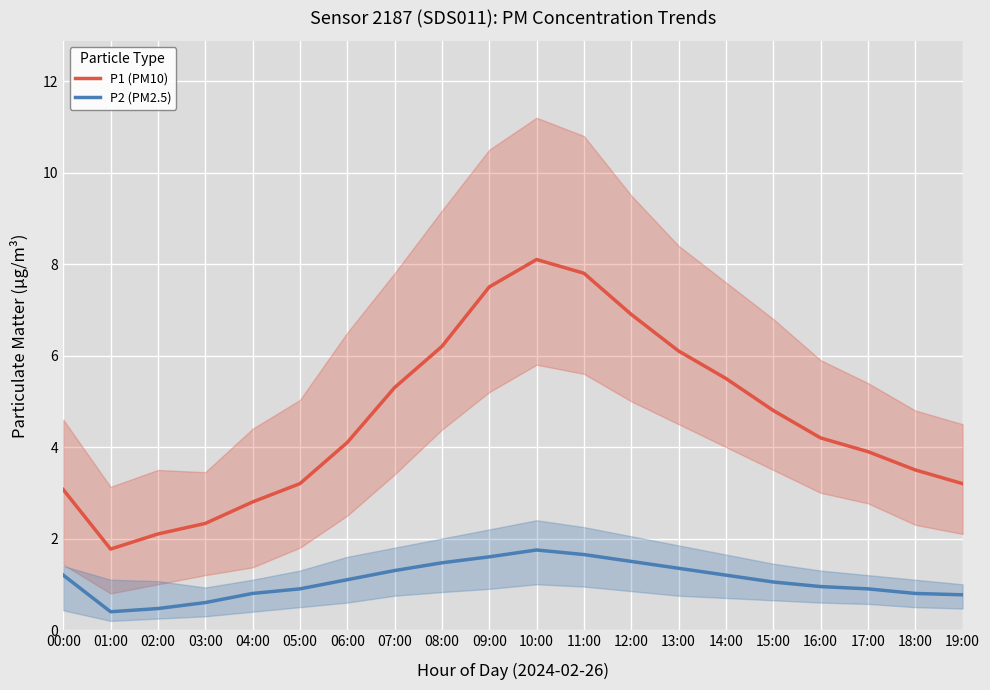

Which has a higher value, 07:00 or 04:00?

07:00